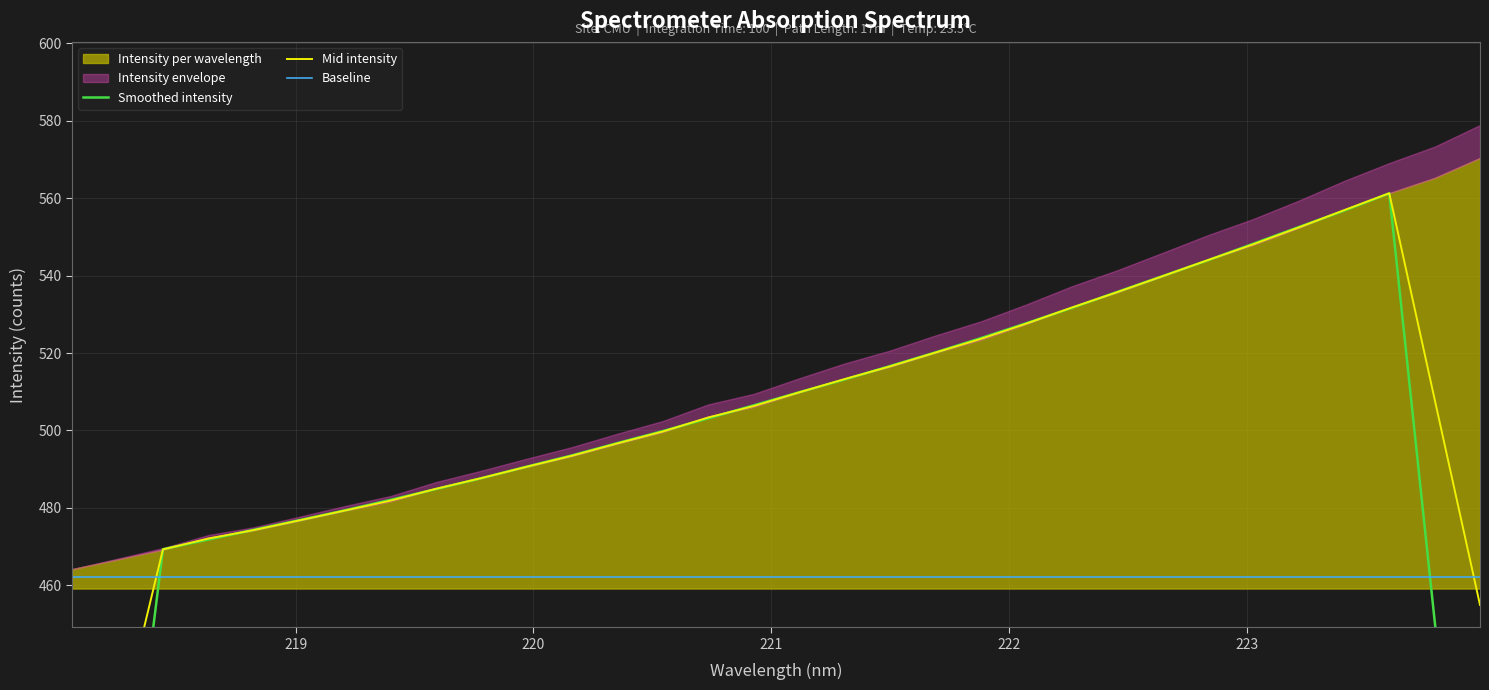

What is the difference between the highest and lowest values at 31?

346.4